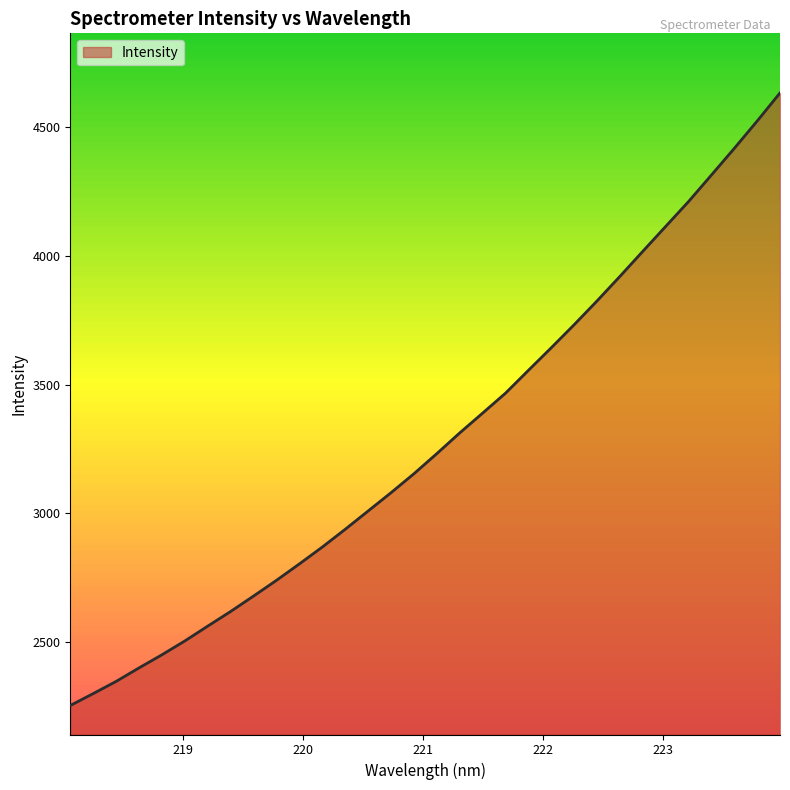

What is the difference between the maximum and minimum values?

2380.7